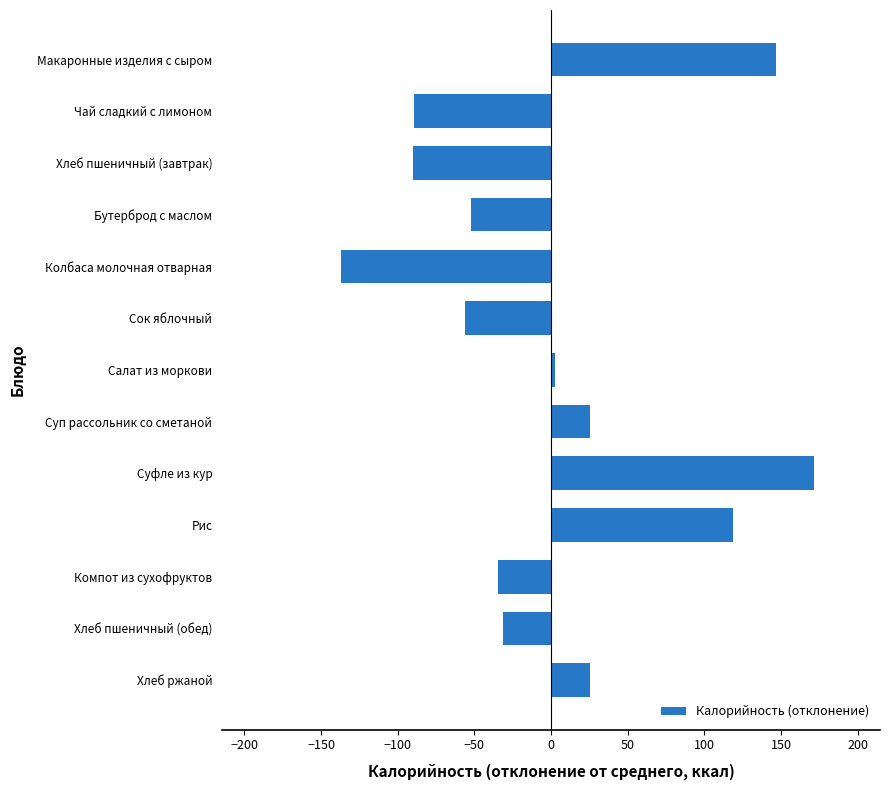

What is the label of the 10th bar from the bottom?

Бутерброд с маслом